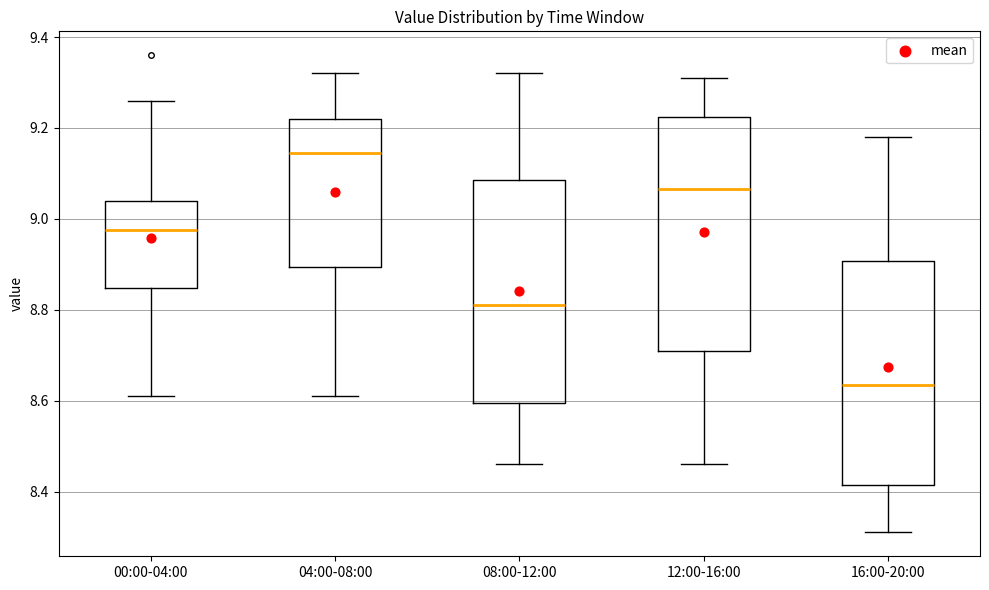

Which box has the lowest median line?

16:00-20:00